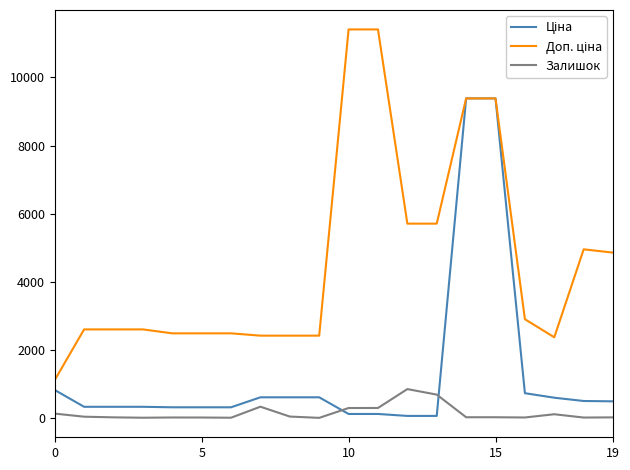

What is the greatest value displayed?

11410.0